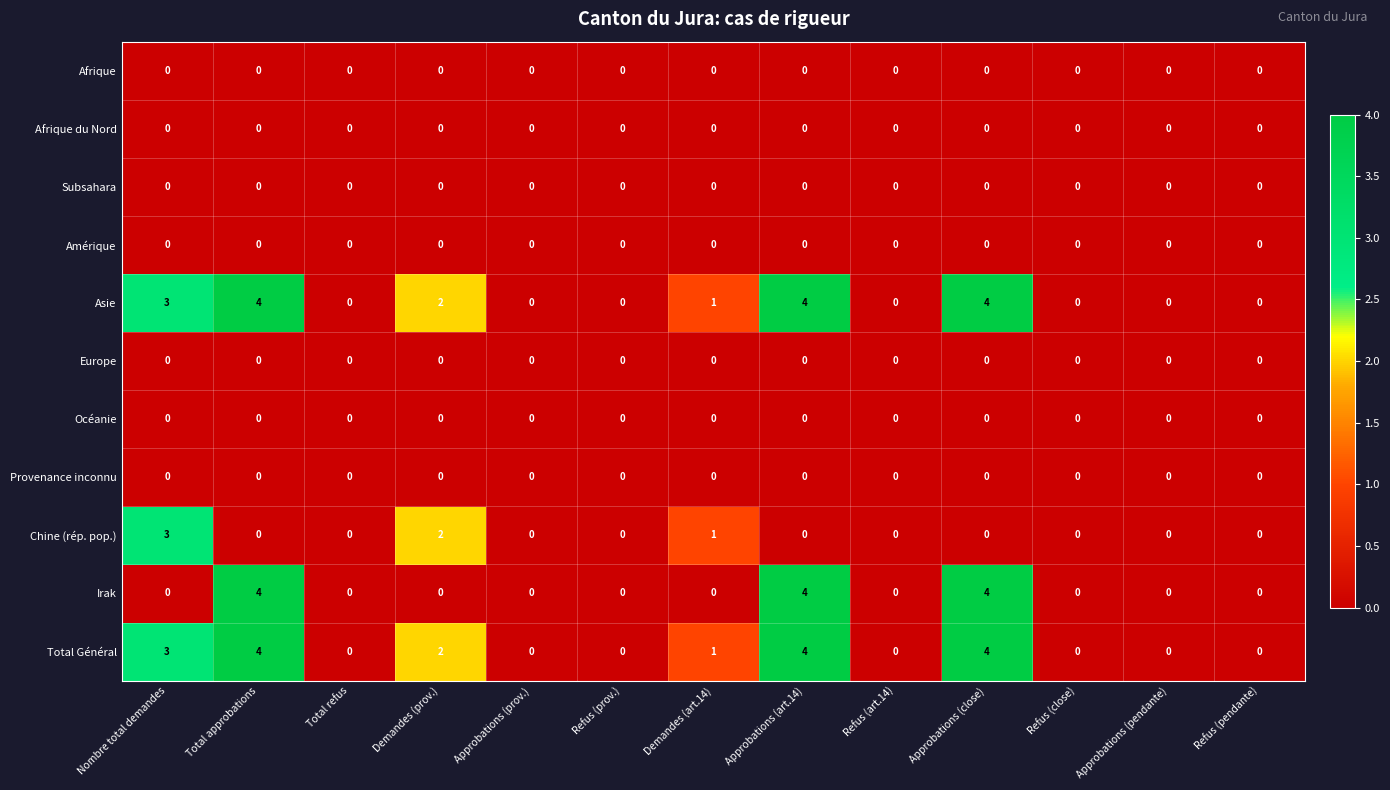

Is it true that Irak equals 0 at Demandes (art.14)?

True